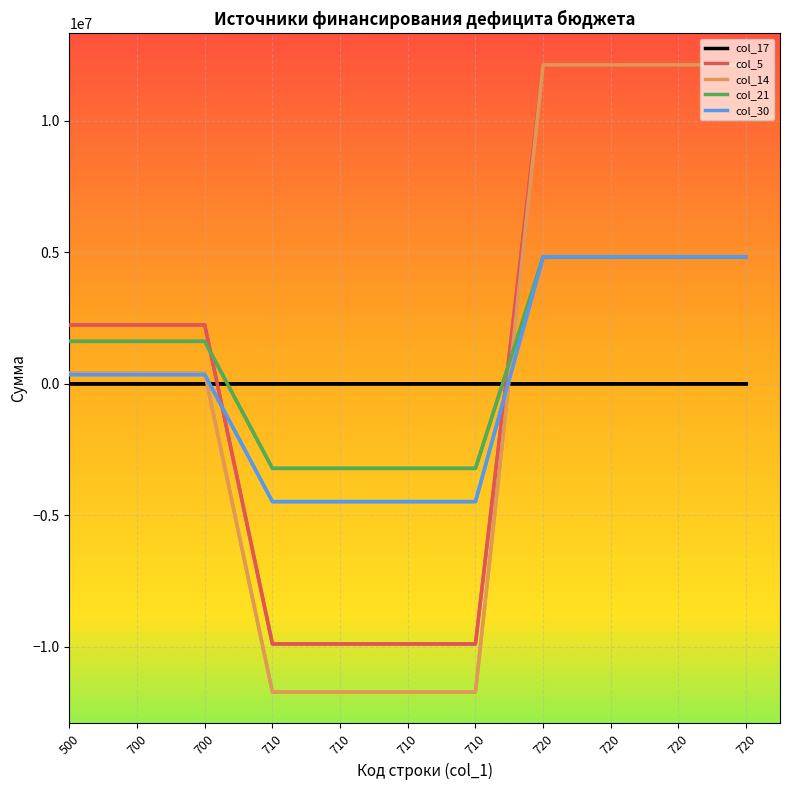

Does the chart have visible grid lines?

Yes